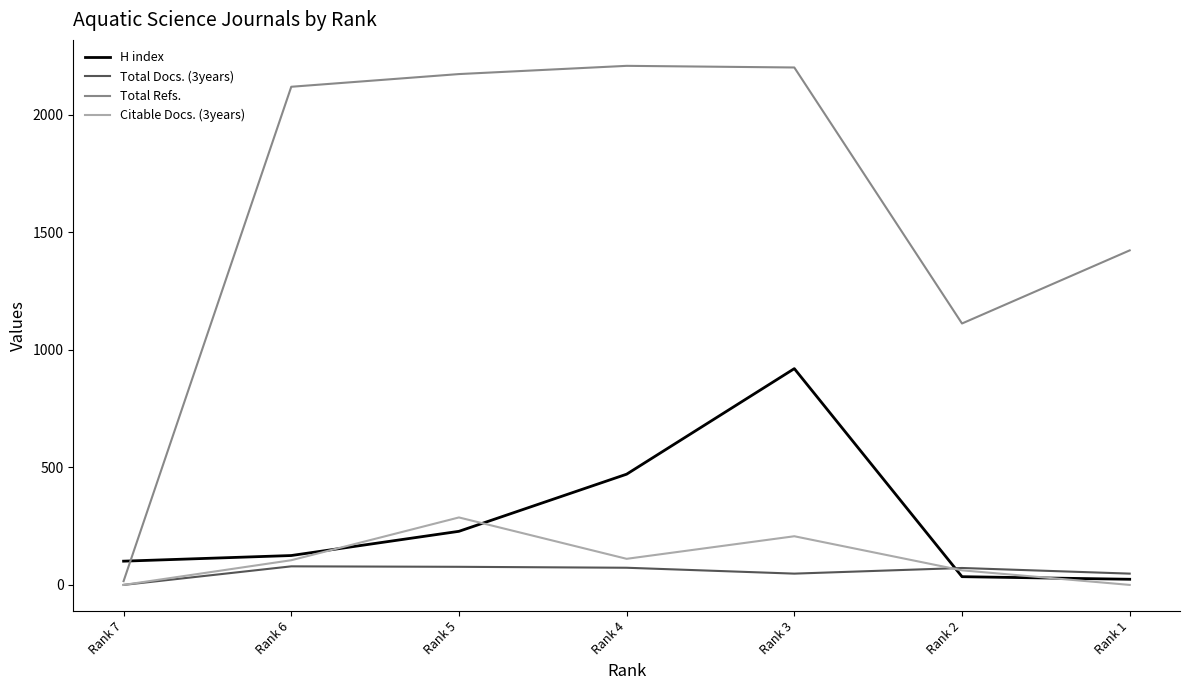

The H index series shows 125 at Rank 6. True or false?

True